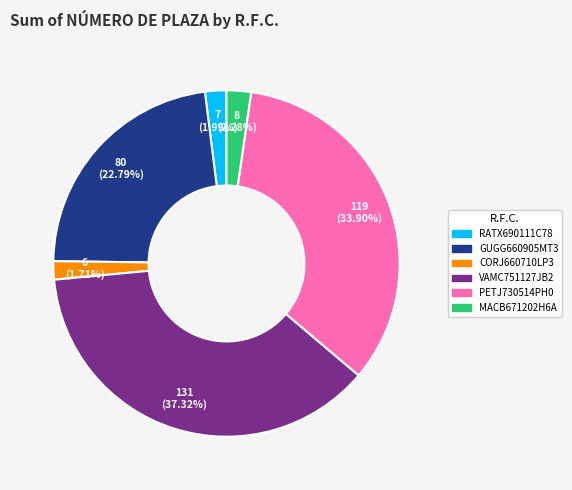

Does PETJ730514PH0 account for over 50% of the chart?

No